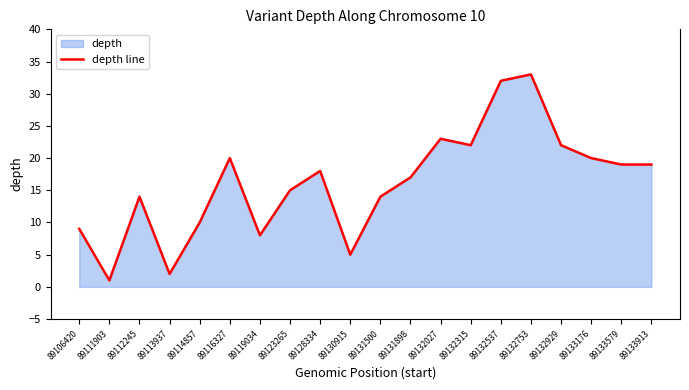

How many interior local valleys (lower than both neighbors) does the data have?

5